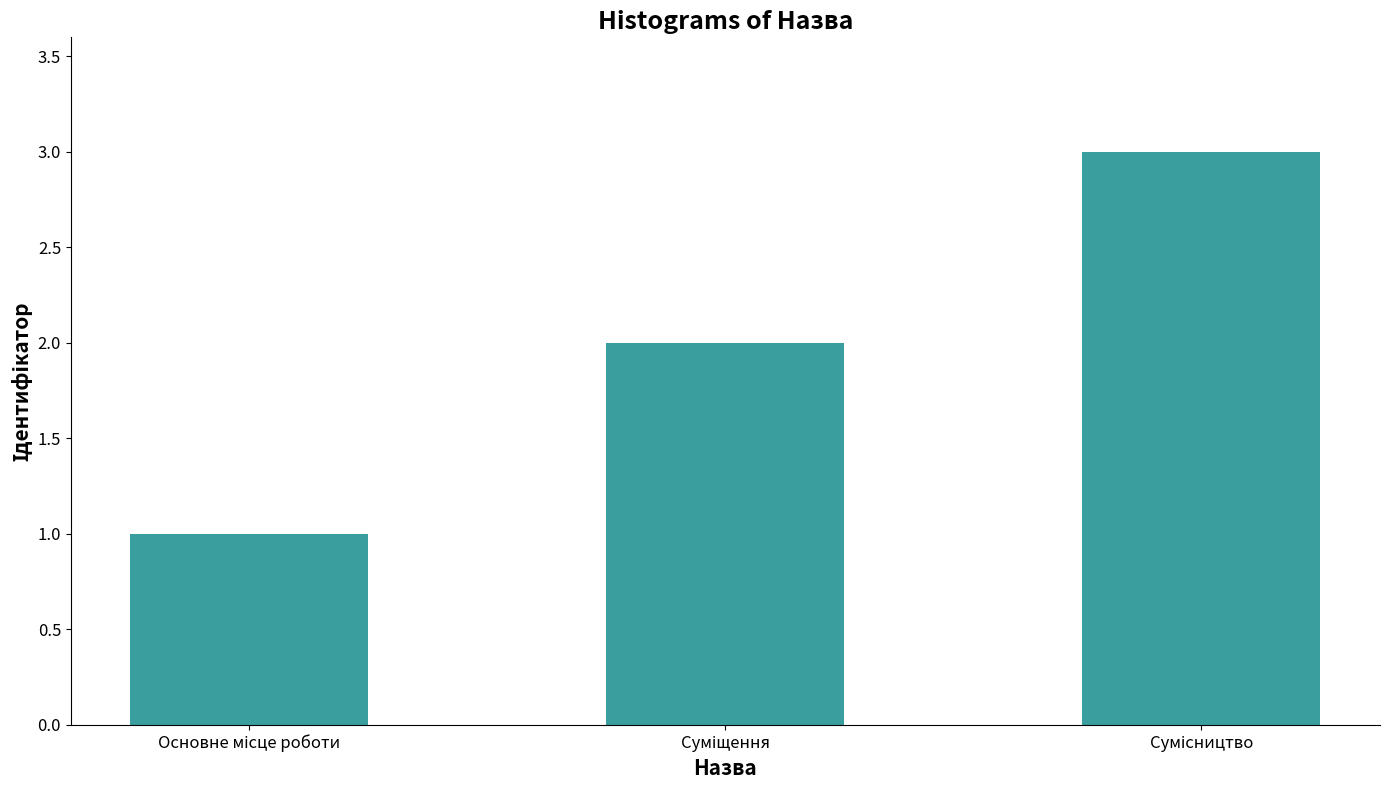

What is the maximum value shown in the chart?

3